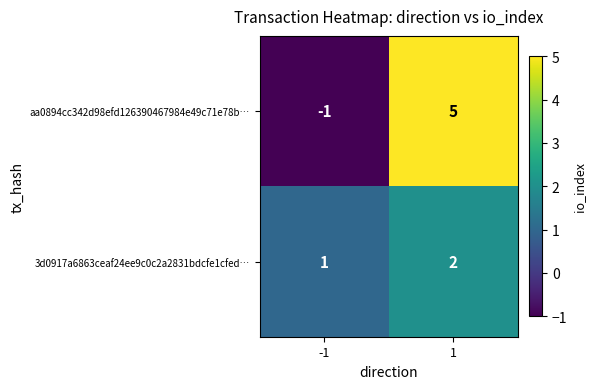

What is the difference between the highest and lowest values at 1?

3